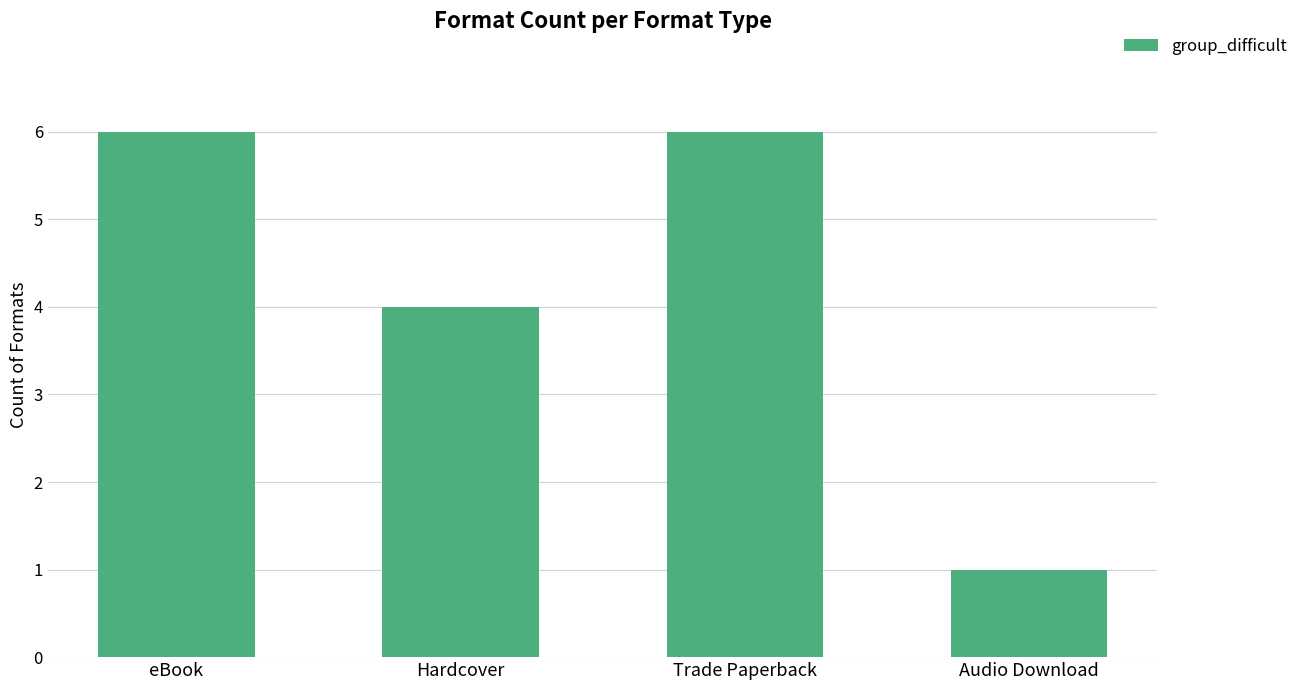

What position from the left is Audio Download?

4